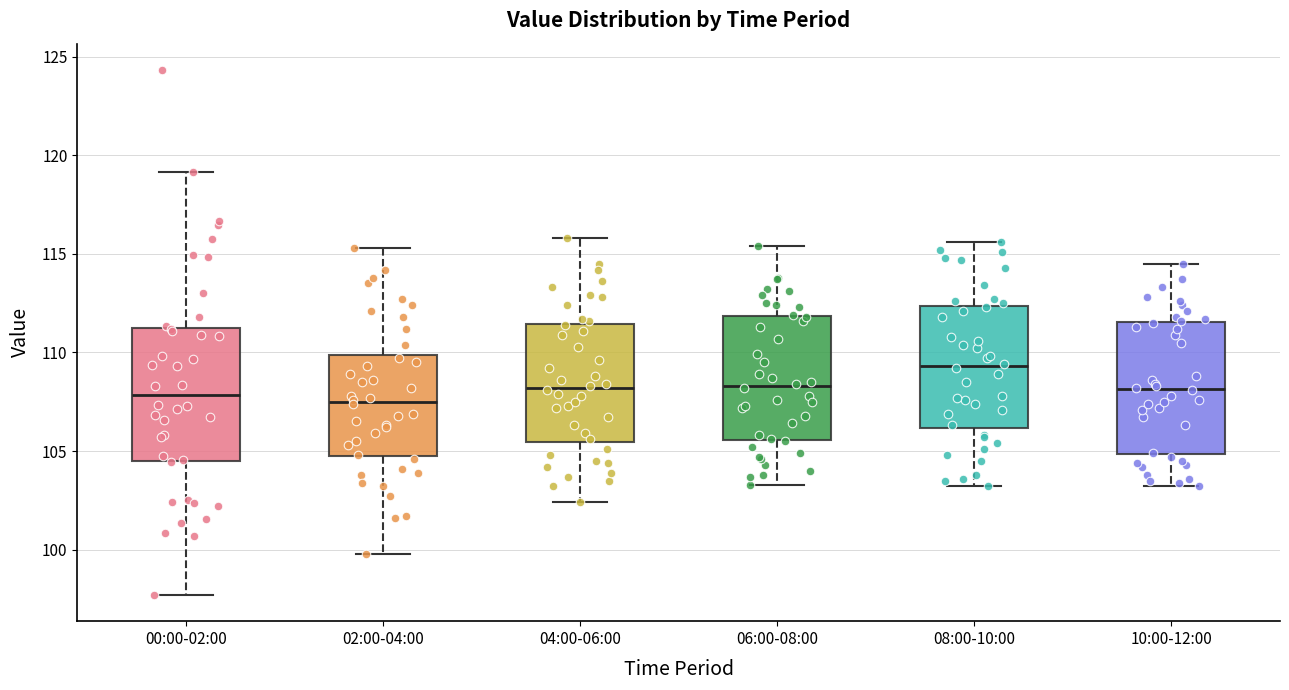

Which box has the highest median line?

08:00-10:00